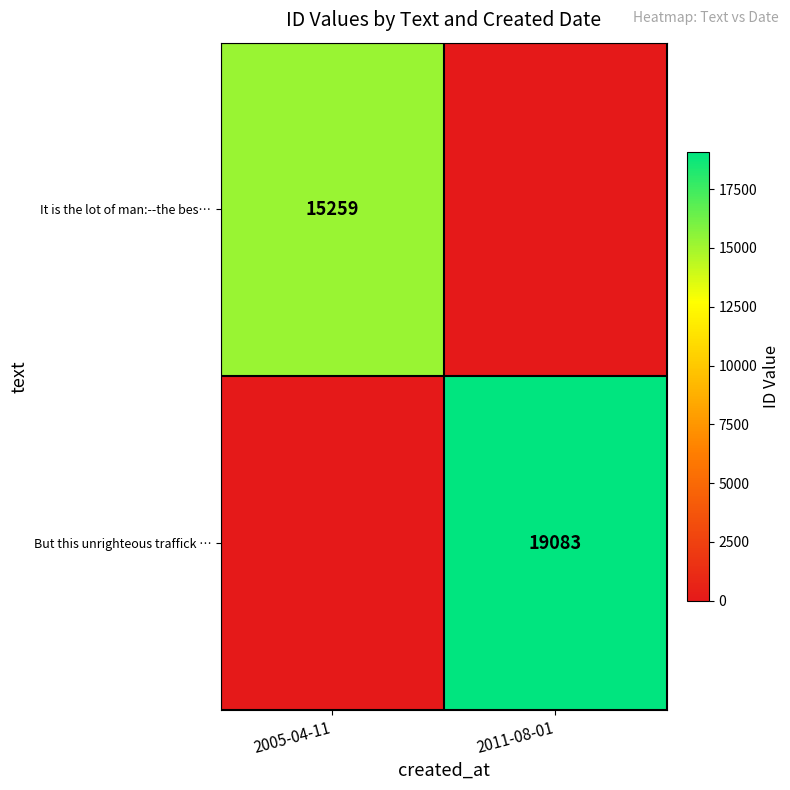

True or false: But this unrighteous traffick … has a value of 9920 at 2011-08-01.

False